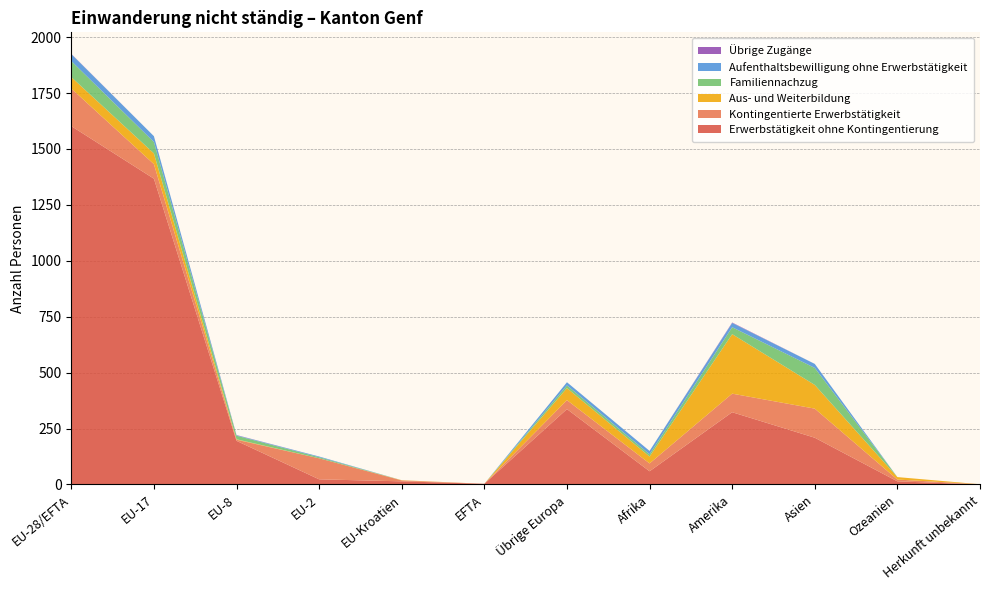

Reading right to left, extract all data points from this chart.

Erwerbstätigkeit ohne Kontingentierung: Herkunft unbekannt=0	Ozeanien=14	Asien=209	Amerika=323	Afrika=59	Übrige Europa=337	EFTA=3	EU-Kroatien=14	EU-2=23	EU-8=195	EU-17=1367	EU-28/EFTA=1602
Kontingentierte Erwerbstätigkeit: Herkunft unbekannt=1	Ozeanien=8	Asien=130	Amerika=83	Afrika=35	Übrige Europa=40	EFTA=0	EU-Kroatien=4	EU-2=94	EU-8=5	EU-17=65	EU-28/EFTA=168
Aus- und Weiterbildung: Herkunft unbekannt=0	Ozeanien=11	Asien=106	Amerika=266	Afrika=31	Übrige Europa=54	EFTA=0	EU-Kroatien=1	EU-2=0	EU-8=2	EU-17=48	EU-28/EFTA=51
Familiennachzug: Herkunft unbekannt=0	Ozeanien=0	Asien=76	Amerika=31	Afrika=10	Übrige Europa=12	EFTA=0	EU-Kroatien=0	EU-2=5	EU-8=16	EU-17=51	EU-28/EFTA=72
Aufenthaltsbewilligung ohne Erwerbstätigkeit: Herkunft unbekannt=0	Ozeanien=0	Asien=18	Amerika=19	Afrika=15	Übrige Europa=14	EFTA=0	EU-Kroatien=0	EU-2=3	EU-8=2	EU-17=26	EU-28/EFTA=31
Übrige Zugänge: Herkunft unbekannt=0	Ozeanien=0	Asien=0	Amerika=2	Afrika=0	Übrige Europa=0	EFTA=0	EU-Kroatien=0	EU-2=0	EU-8=1	EU-17=0	EU-28/EFTA=1